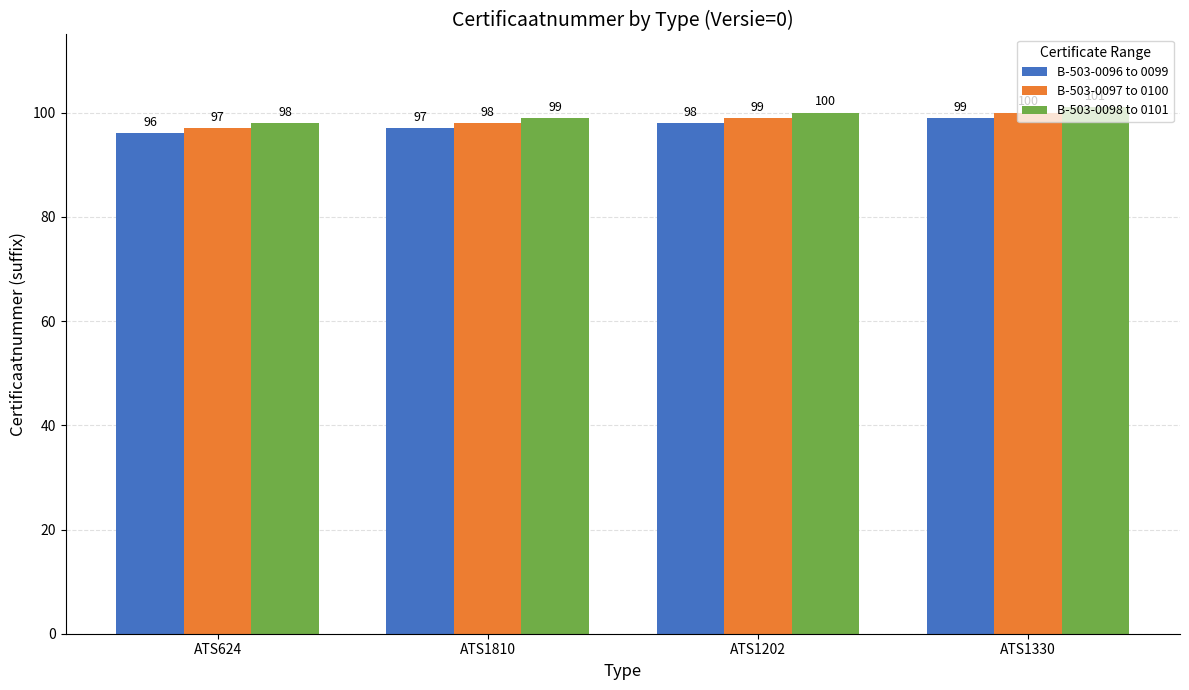

The value of B-503-0097 to 0100 at ATS1202 is 65. True or false?

False